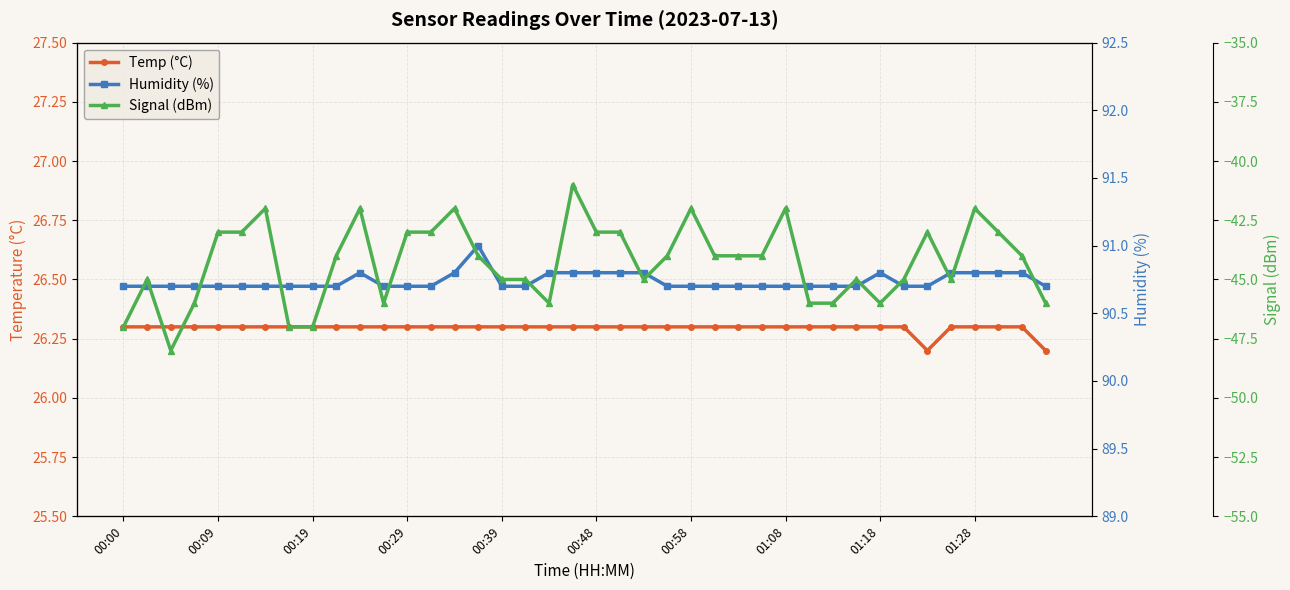

True or false: Signal (dBm) has a value of -81.0 at 18.

False